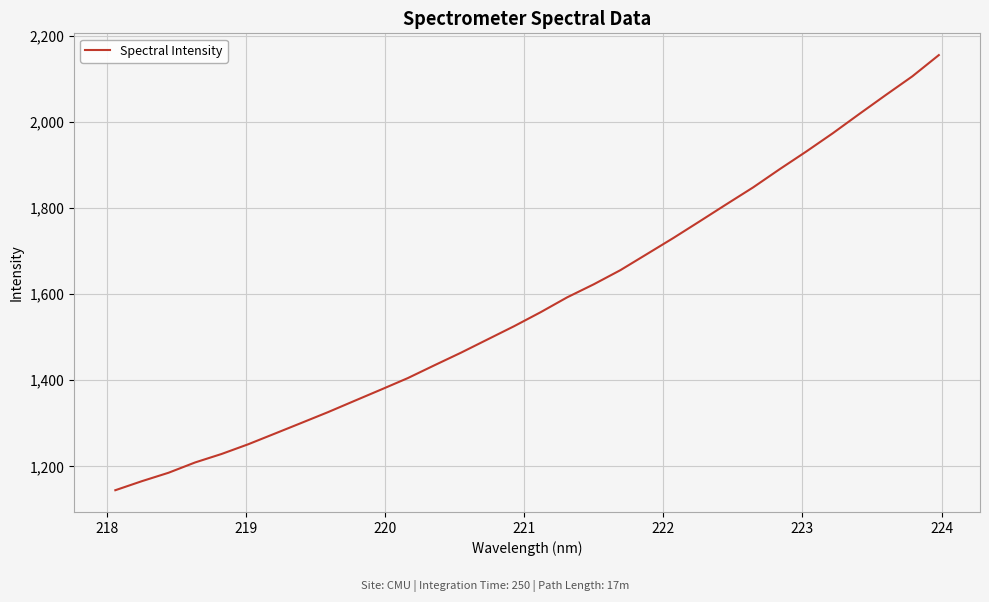

What is the difference between the maximum and minimum values?

1011.1